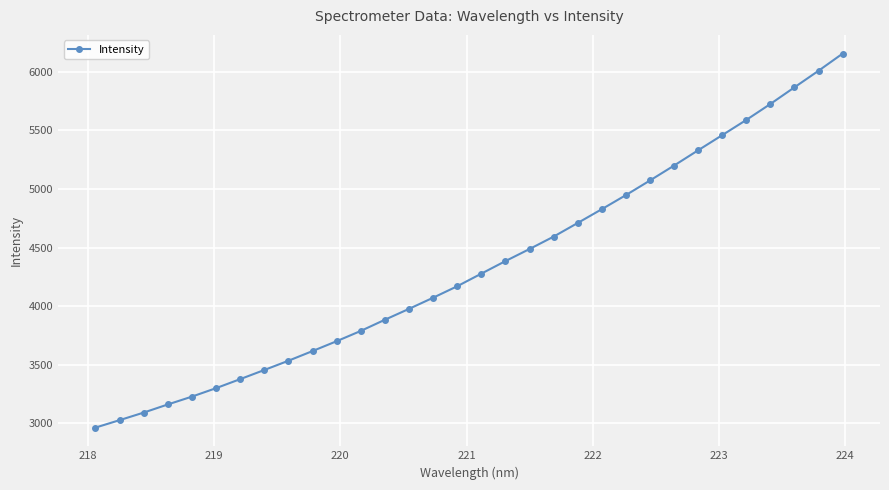

What is the value of the 24th point from the left?

5071.9